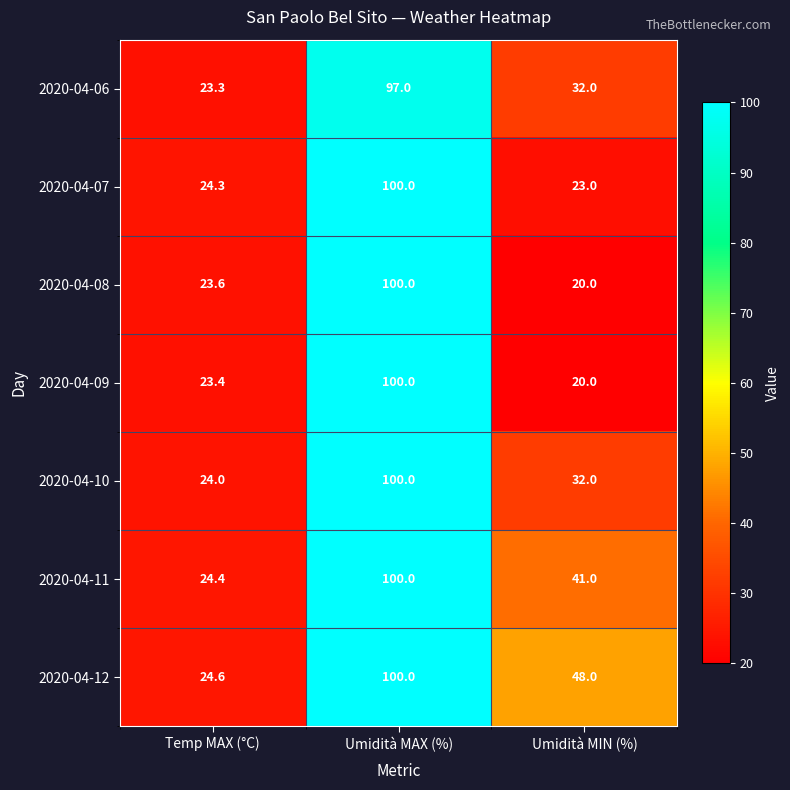

At which category is the sum across all series the highest?

Umidità MAX (%)